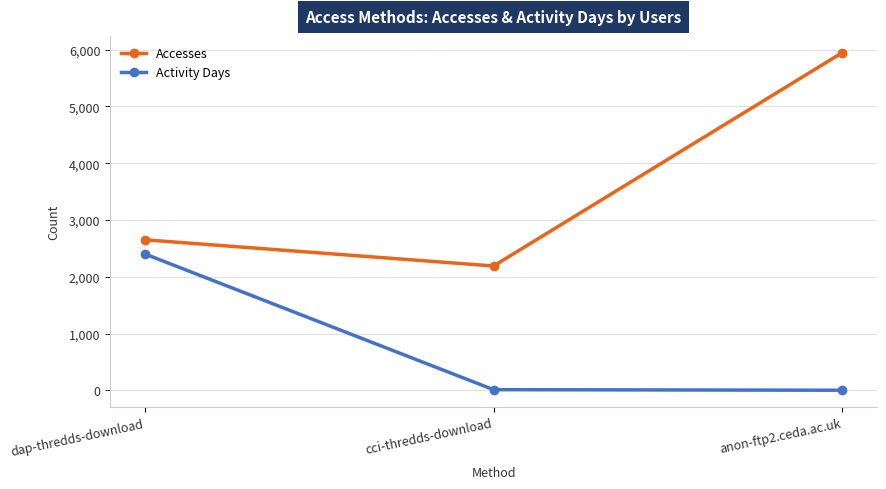

What position from the right is dap-thredds-download?

3